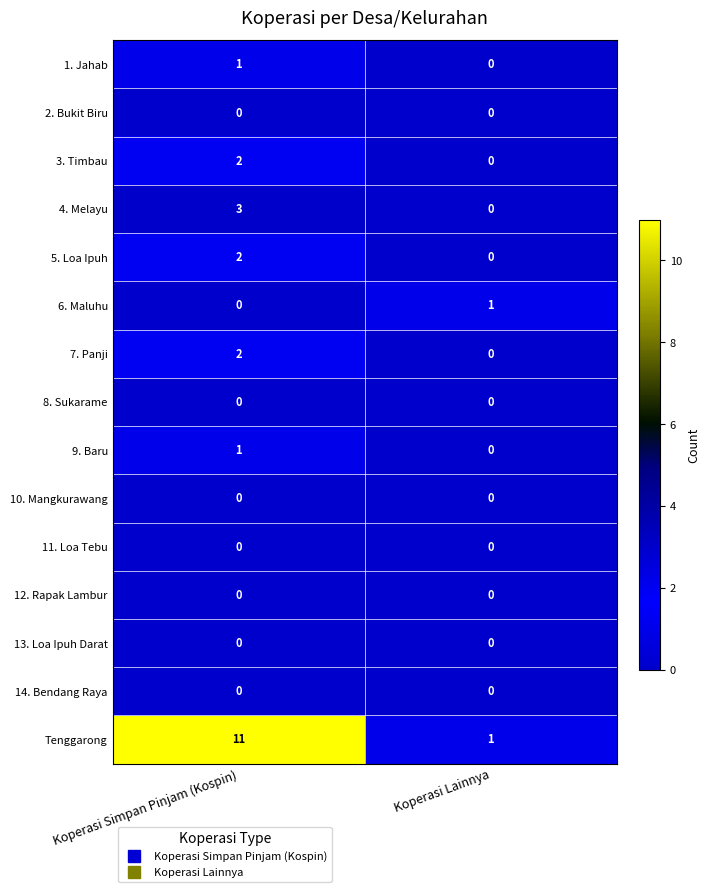

What is the difference between the highest and lowest values at Koperasi Lainnya?

1